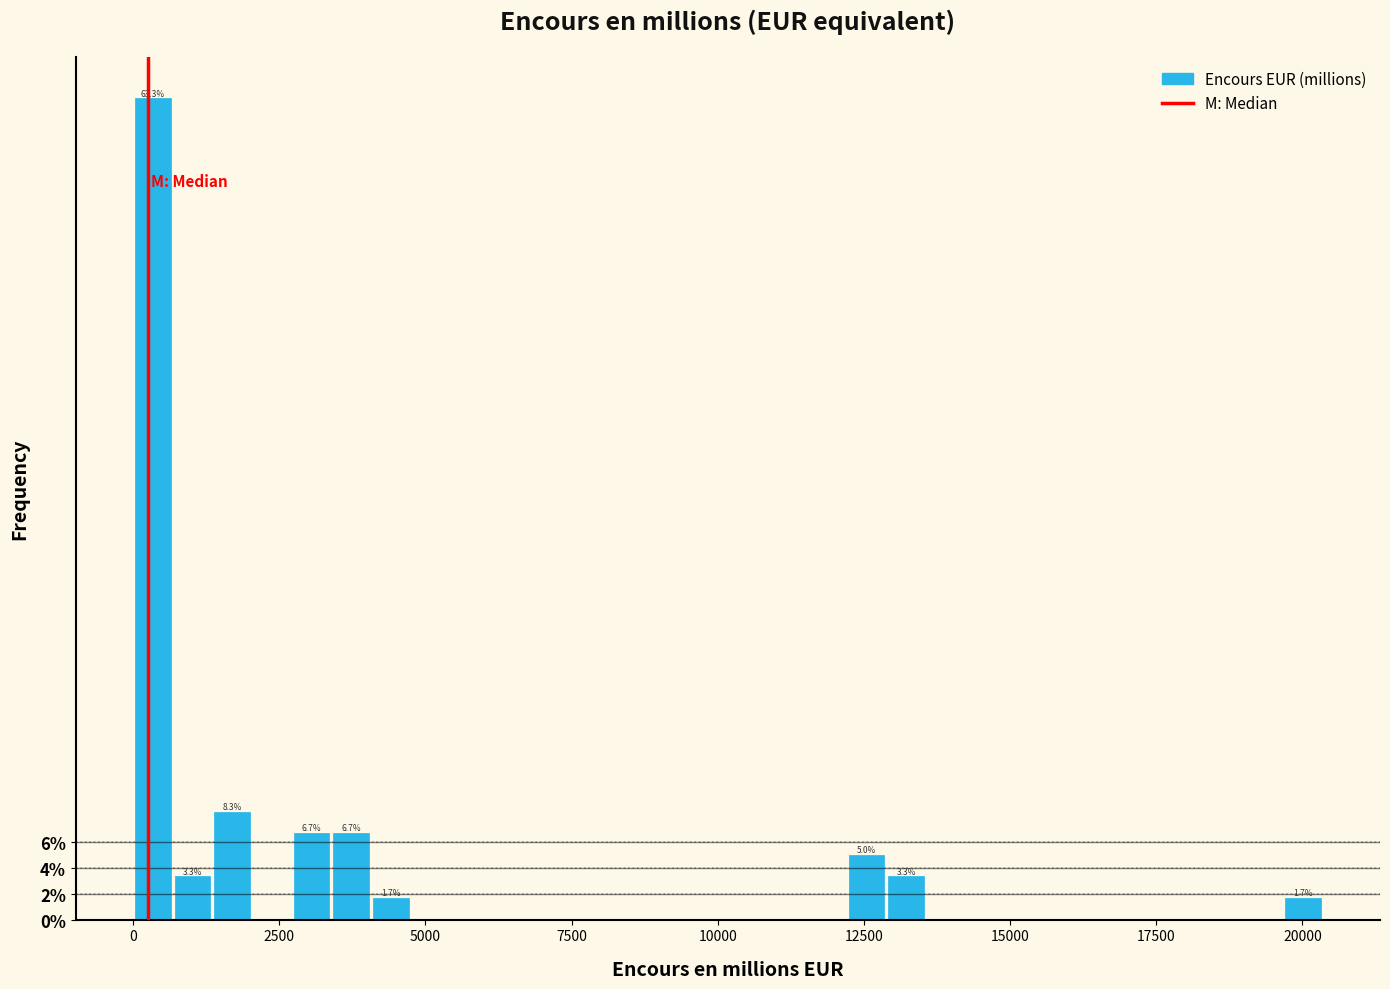

Around what value on the x-axis is the tallest bar? Give the approximate position of its centre, as read against the axis.

500